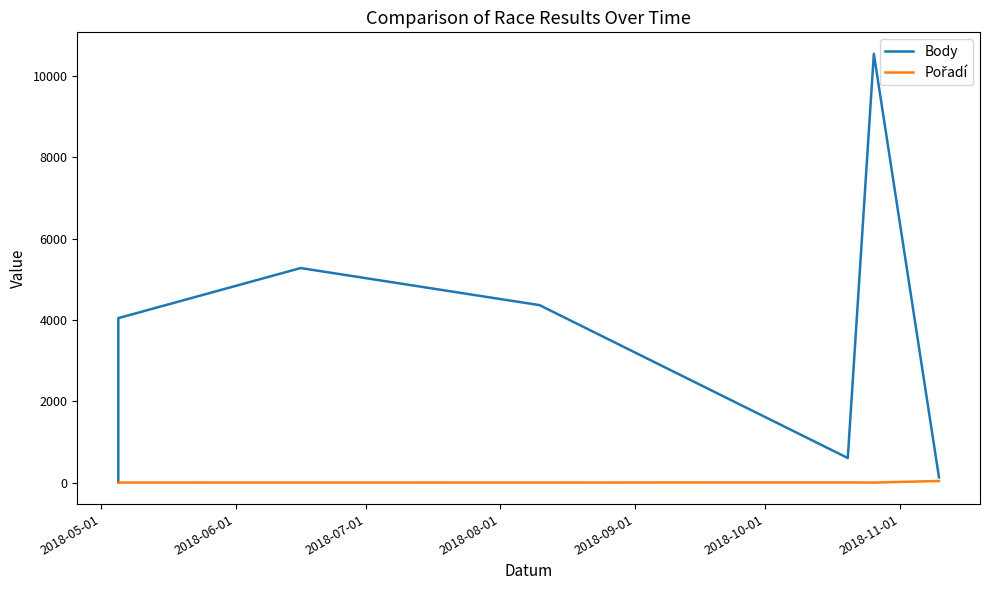

Does the chart have visible grid lines?

No